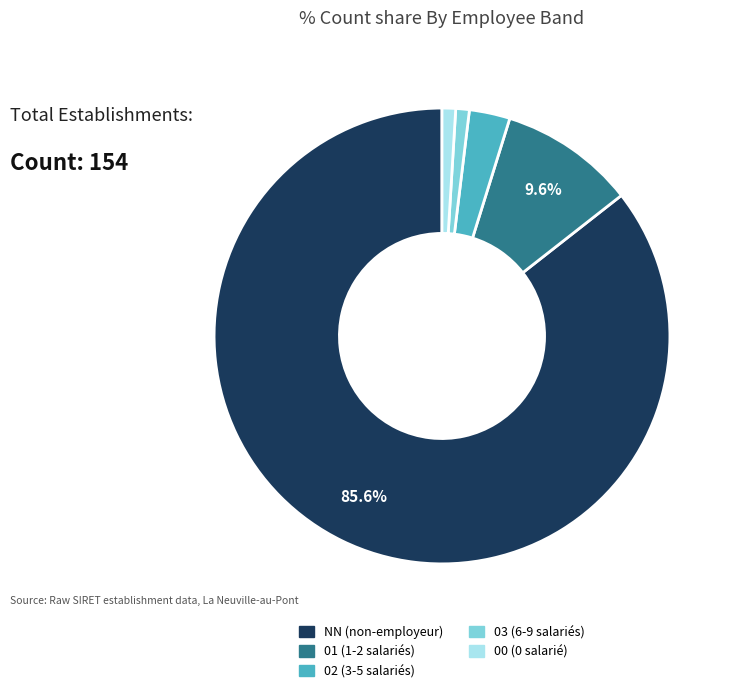

To the nearest percent, what is the difference between the NN and 03 slice percentages?

85%